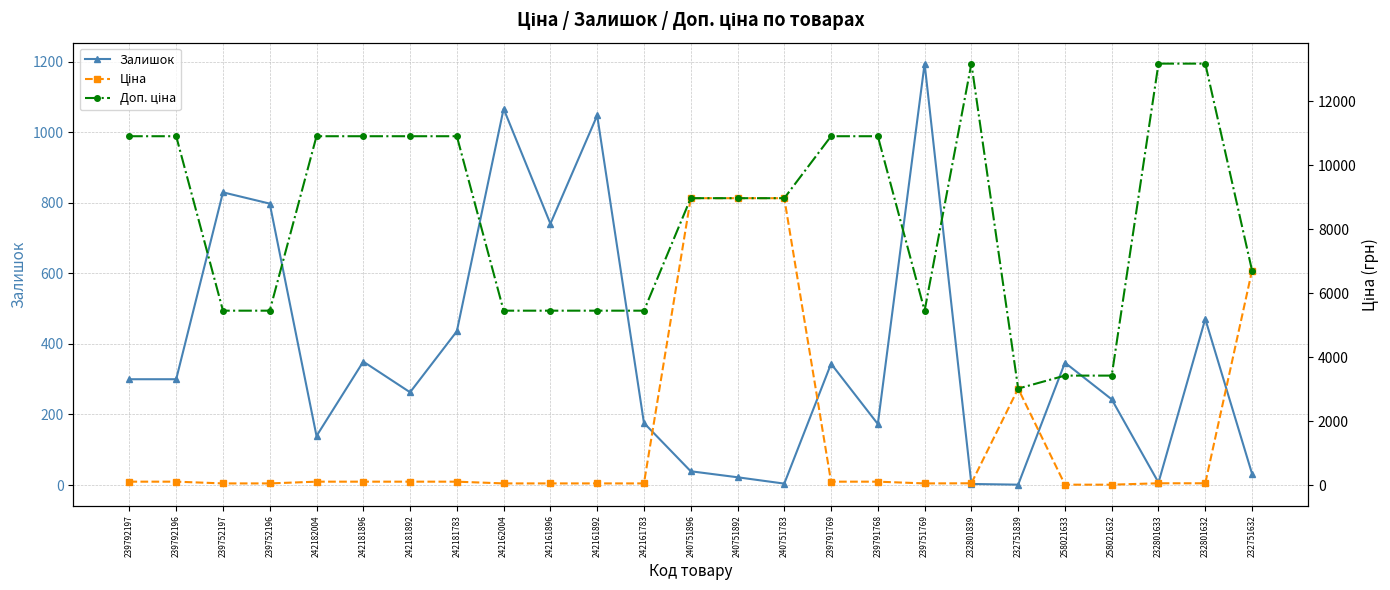

What are all the series names shown in the legend?

Залишок, Ціна, Доп. ціна